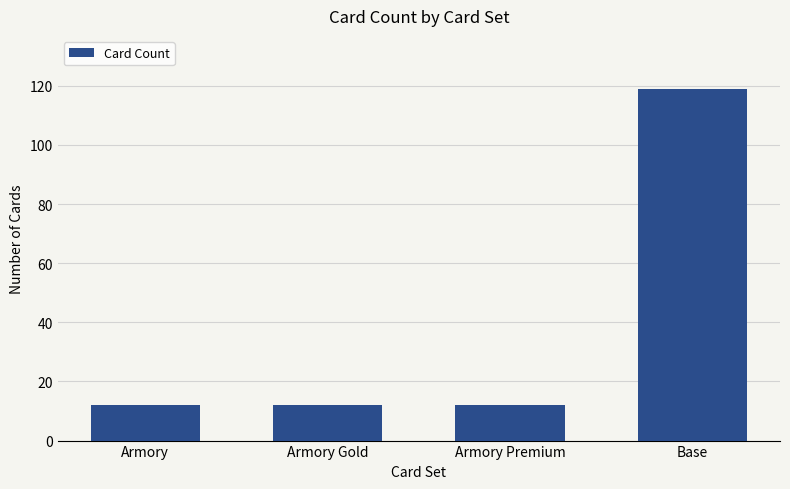

The value at Armory Gold is 22. True or false?

False